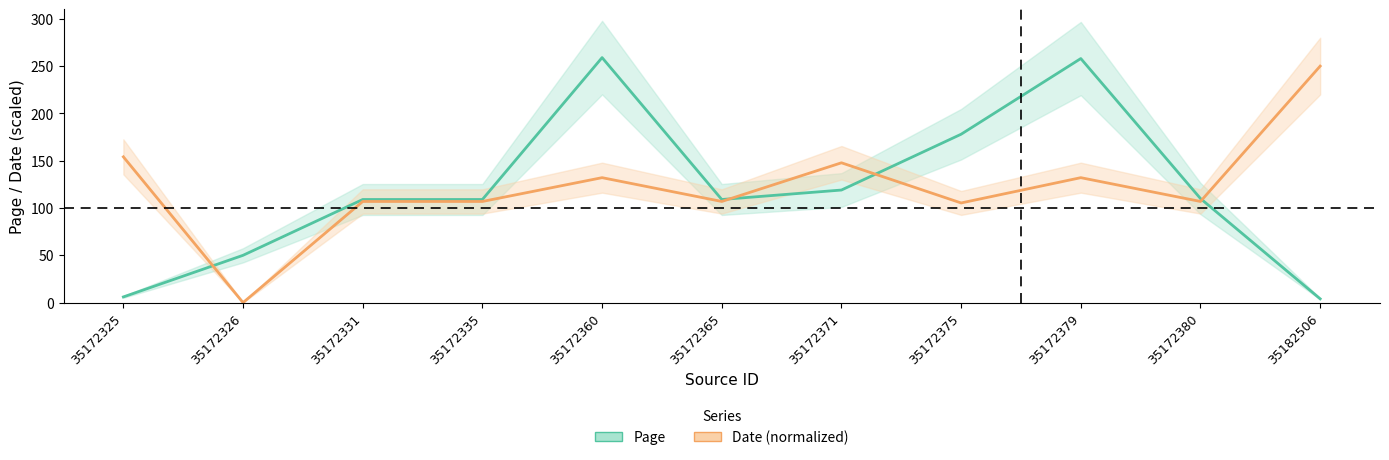

What are all the series names shown in the legend?

Page, Date (normalized)